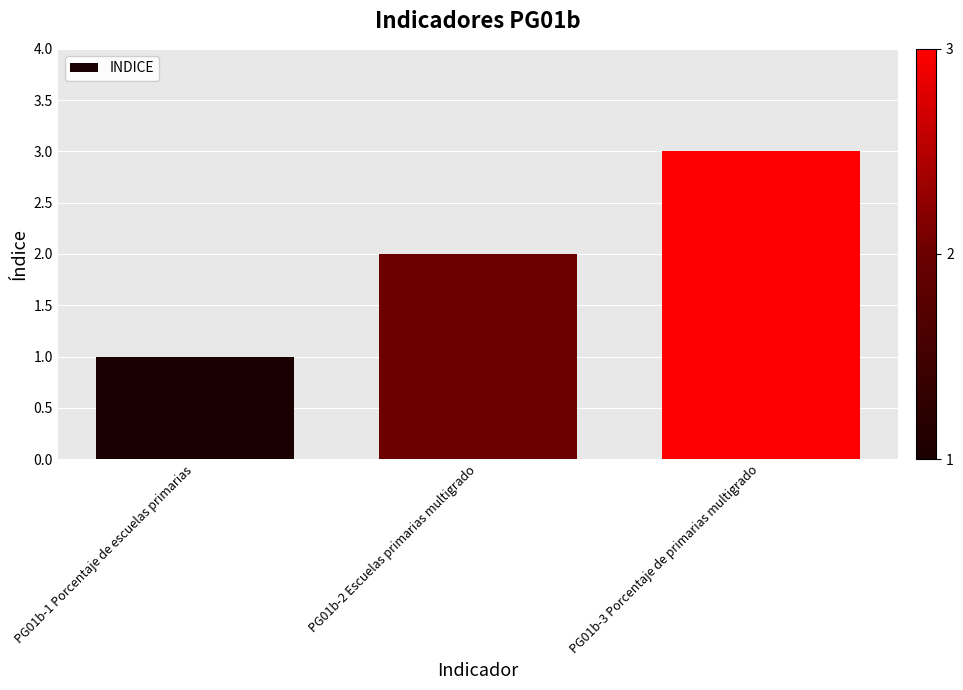

Are the bars grouped side by side (vs. stacked)?

No